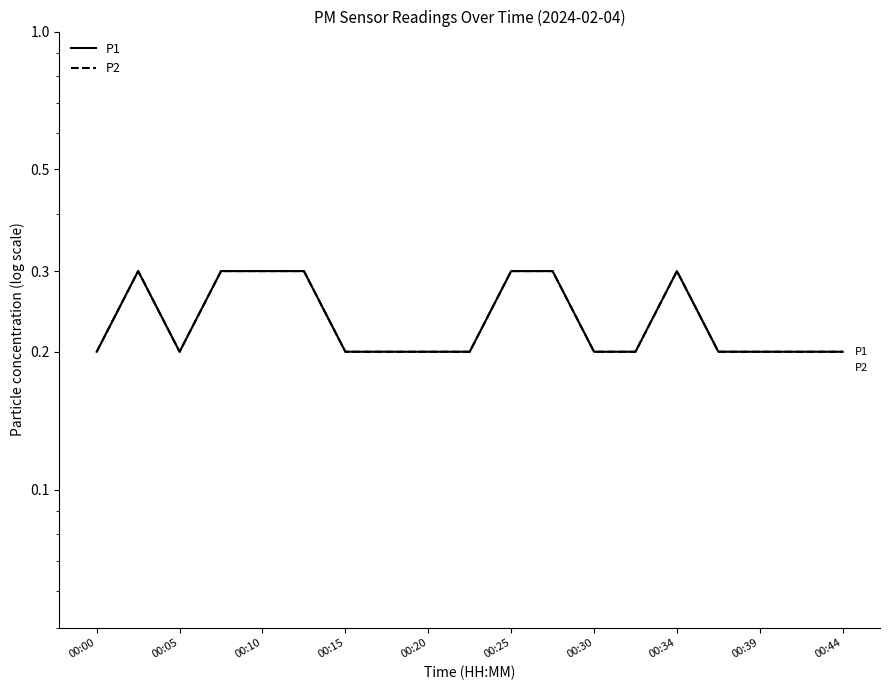

Does the chart display data point markers on the line(s)?

No